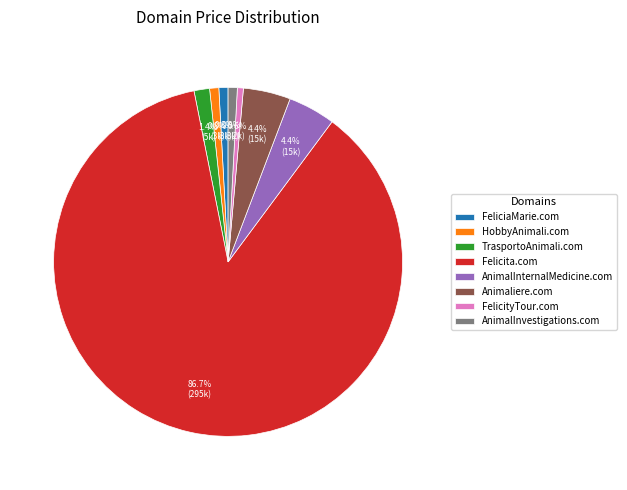

Is there a majority slice in this chart?

Yes